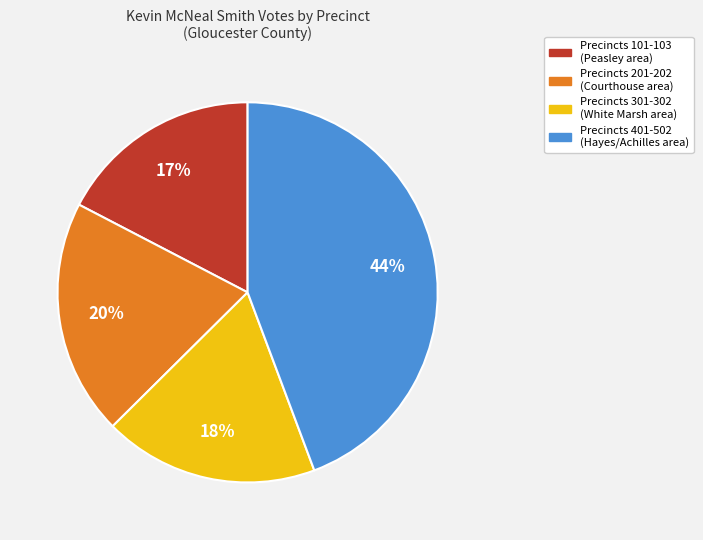

To the nearest percent, what is the difference between the largest and smallest slice percentages?

27%